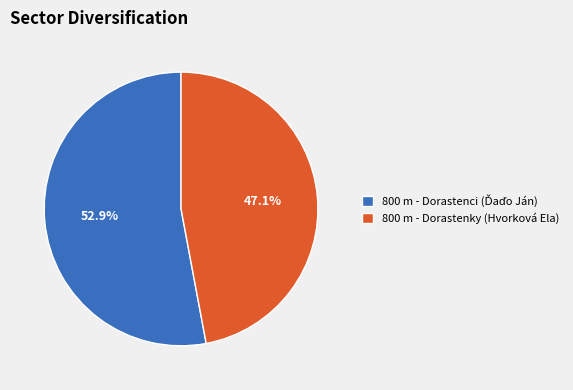

To the nearest percent, what percentage of the pie is 800 m - Dorastenky (Hvorková Ela)?

47%